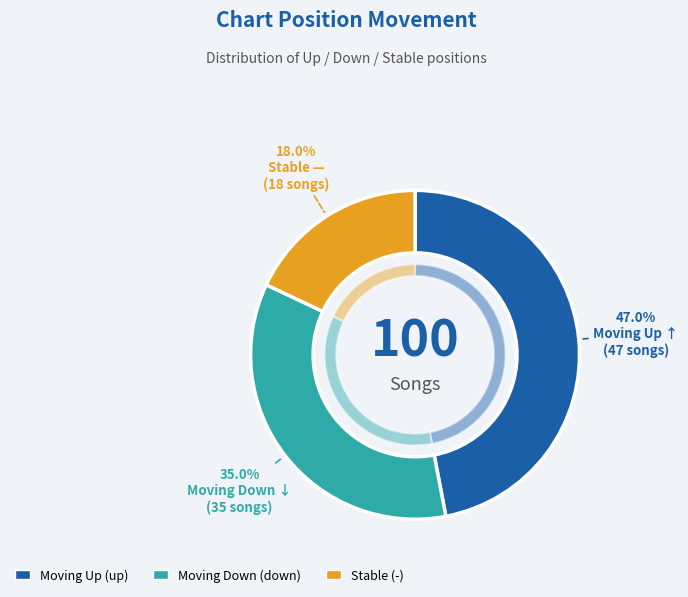

Count the number of slices in the pie.

3